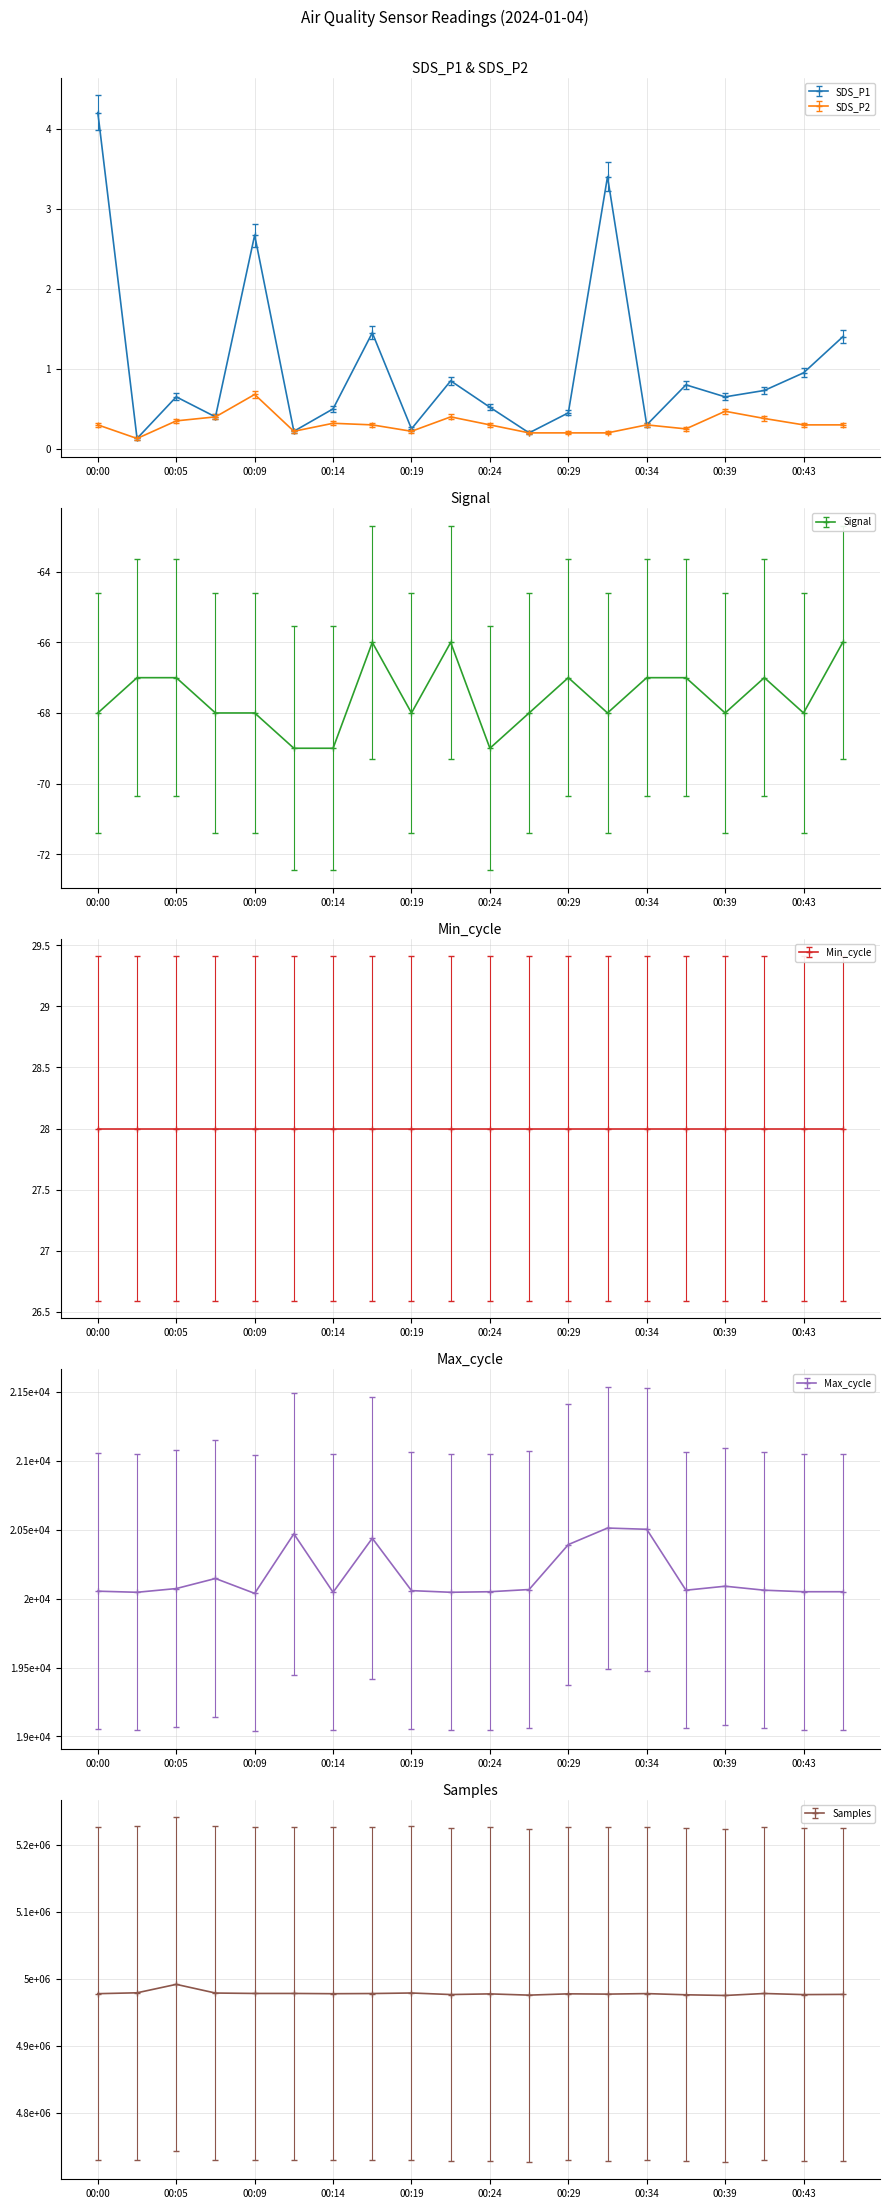

The value of SDS_P2 at 00:39 is 0.5. True or false?

True